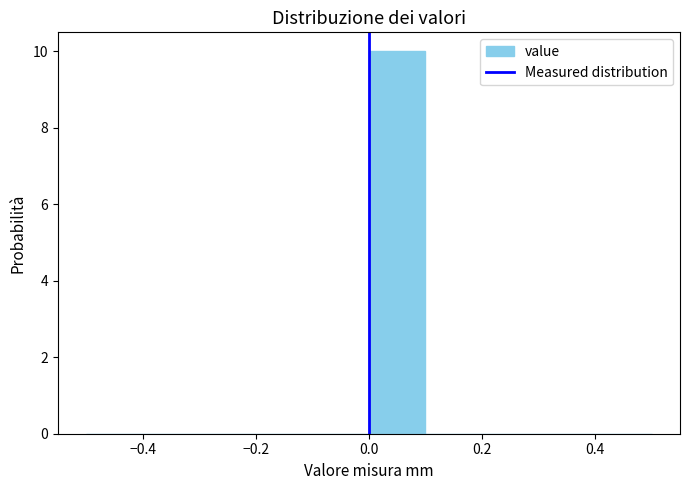

Reading left to right, list every bar in this chart as the range it spans on the x-axis followed by its height. The values are not printed on the chart, so give them approximately, as read against the axis.

-0.5 to -0.4: 0
-0.4 to -0.3: 0
-0.3 to -0.2: 0
-0.2 to -0.1: 0
-0.1 to 0.0: 0
0.0 to 0.1: 10
0.1 to 0.2: 0
0.2 to 0.3: 0
0.3 to 0.4: 0
0.4 to 0.5: 0